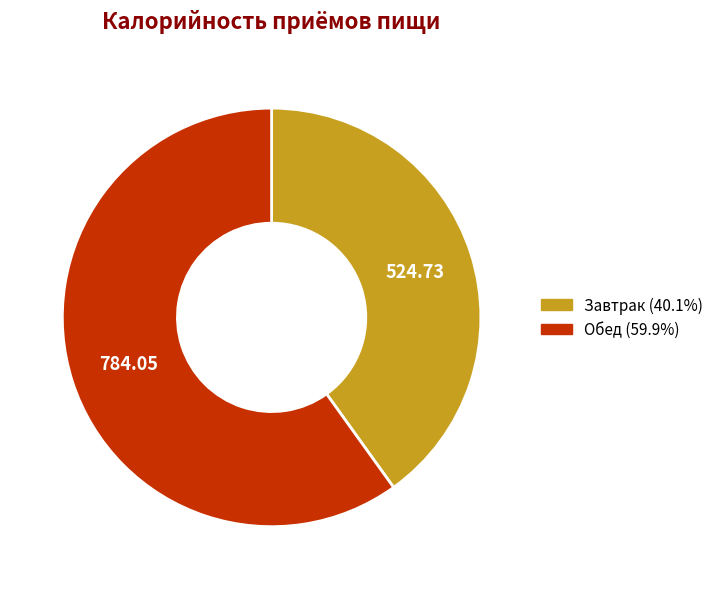

Do Обед and Завтрак together represent more than half of the pie?

Yes